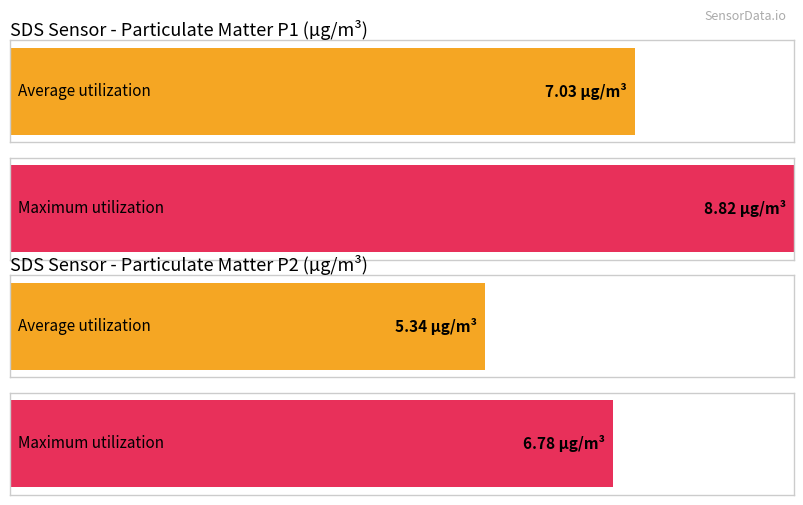

Which series has the widest spread of values?

SDS_P1